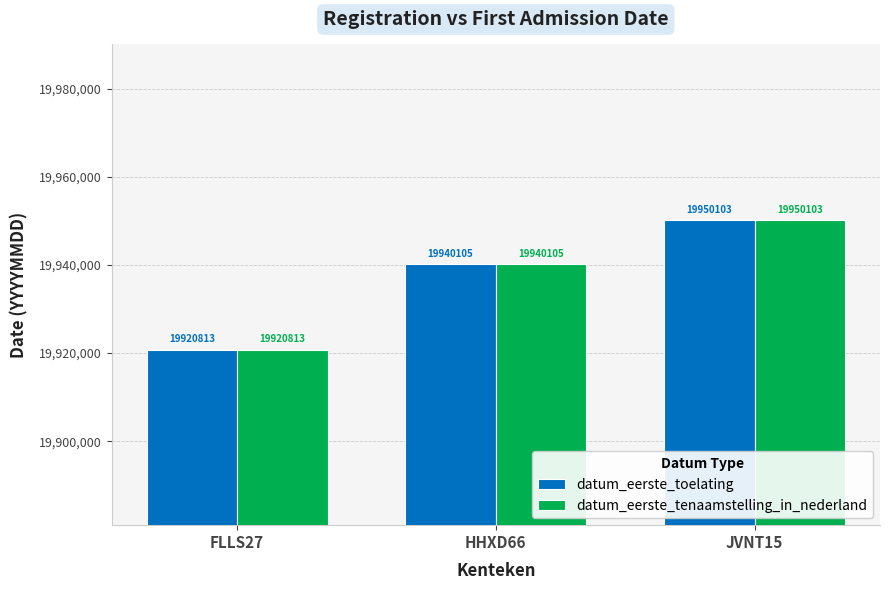

At which label does datum_eerste_tenaamstelling_in_nederland reach its minimum?

FLLS27